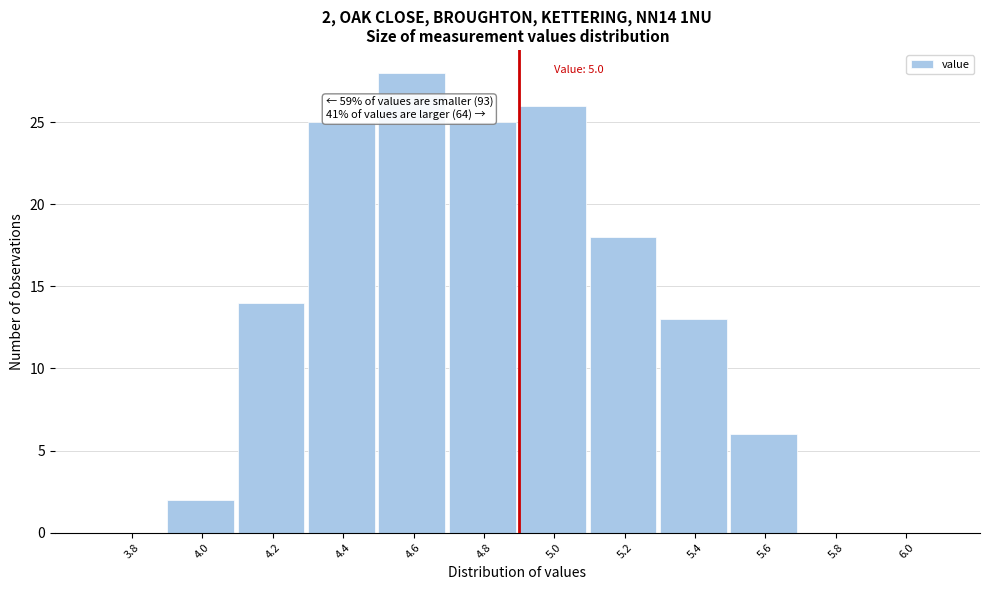

Reading left to right, extract all data points from this chart.

3.8=0	4.0=2	4.2=14	4.4=25	4.6=28	4.8=25	5.0=26	5.2=18	5.4=13	5.6=6	5.8=0	6.0=0